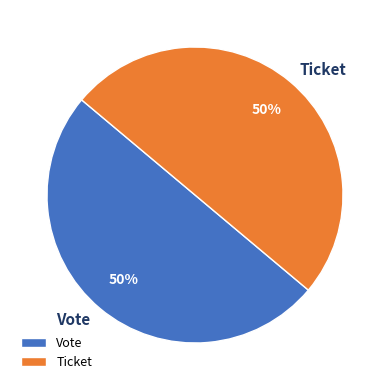

True or false: Vote accounts for 58% of the total.

False